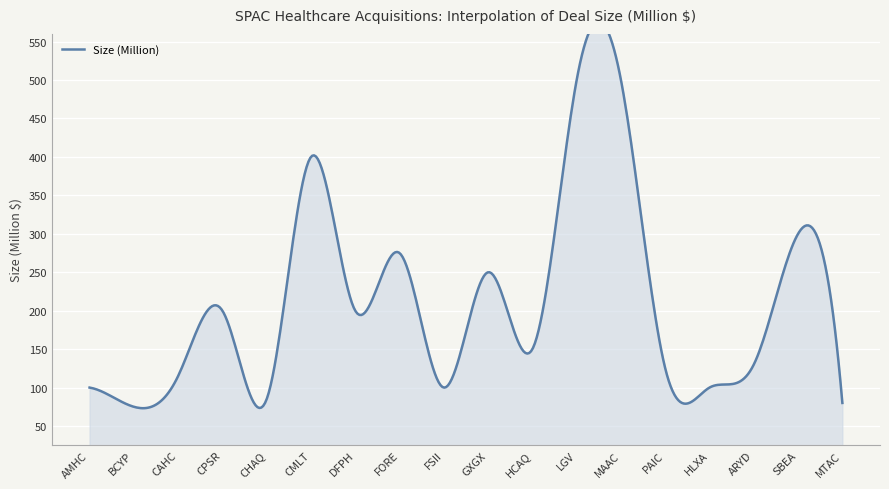

What is the smallest value displayed?

75